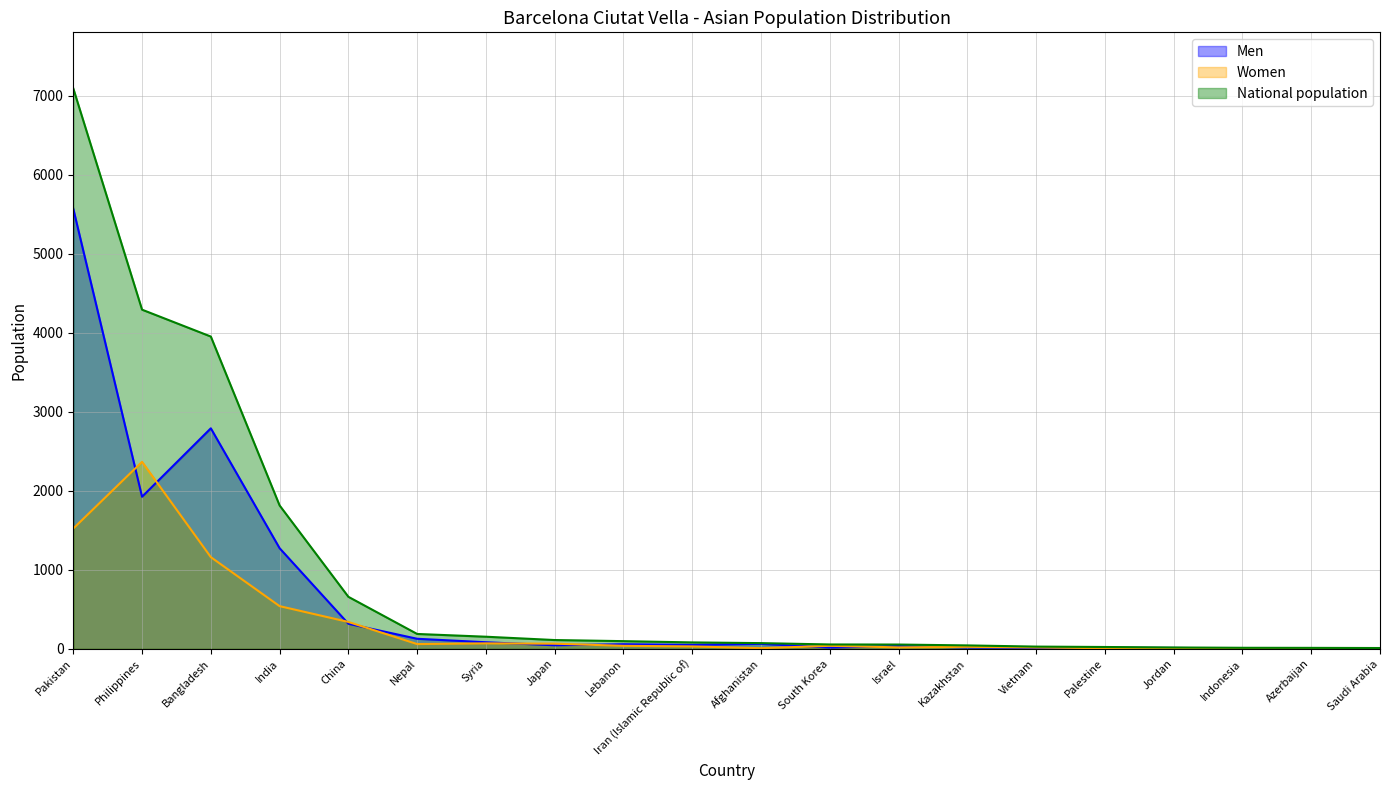

List the series in order of their overall mean, highest first.

National population, Men, Women